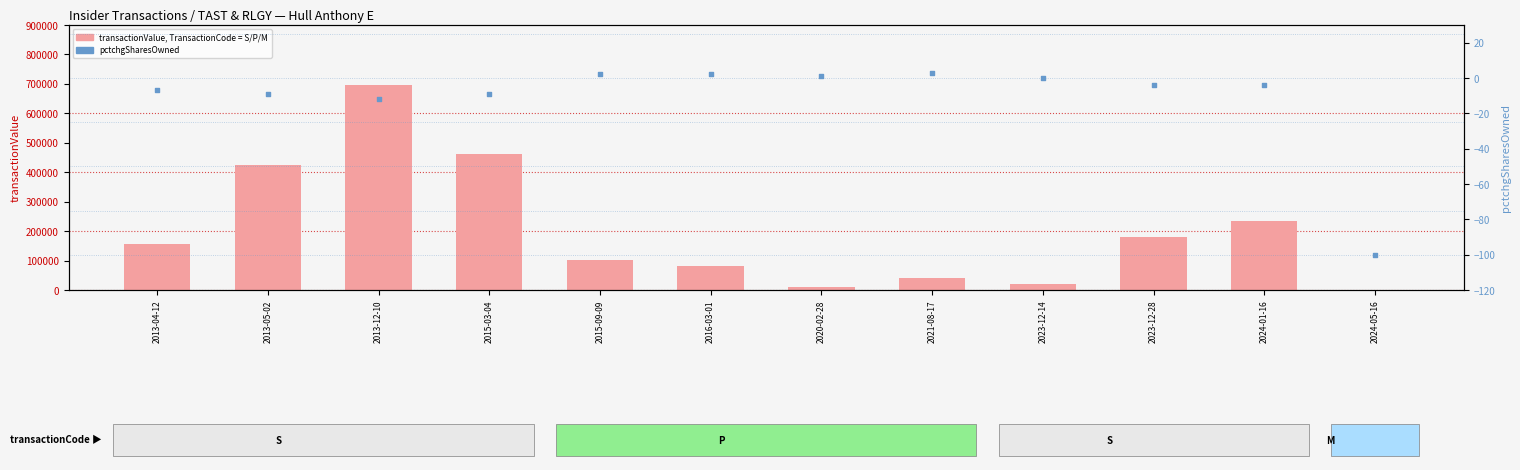

At which category is the sum across all series the highest?

2013-12-10